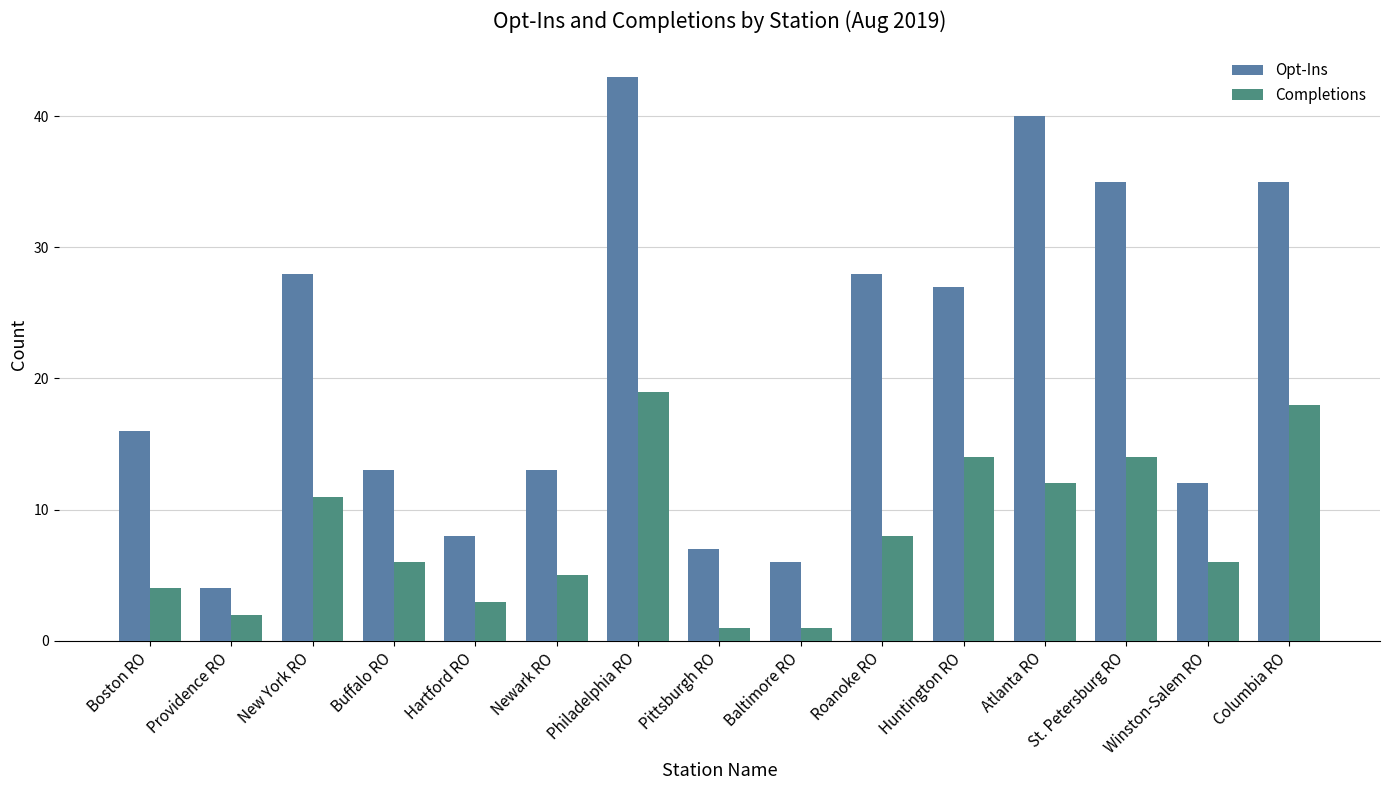

At which label is Opt-Ins closest to 23?

Huntington RO